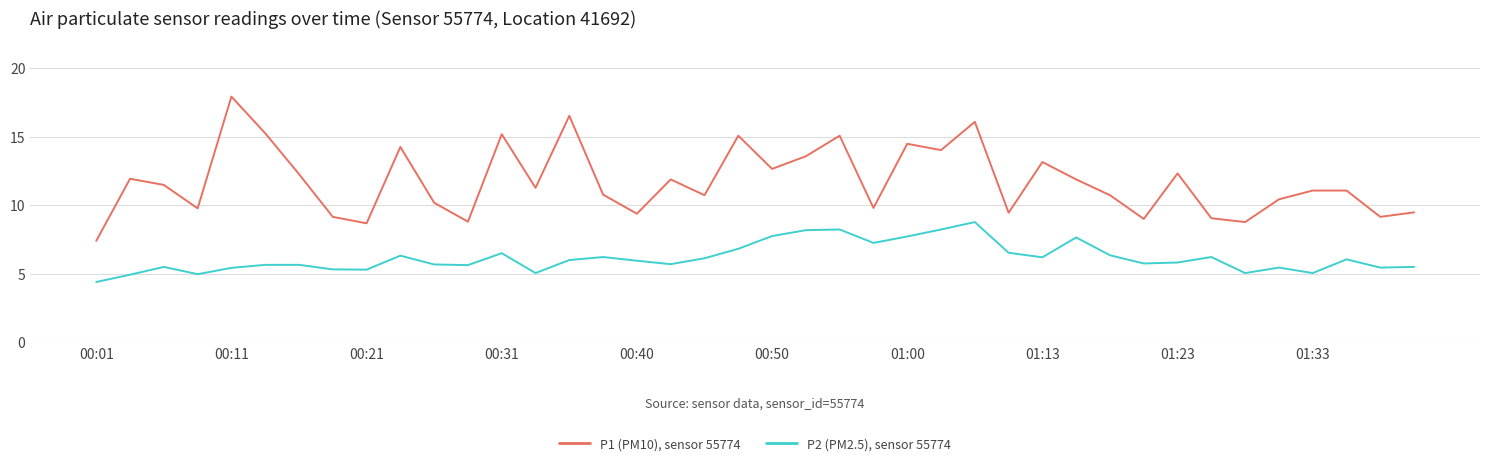

Which series has the largest range (max minus min)?

P1 (PM10), sensor 55774